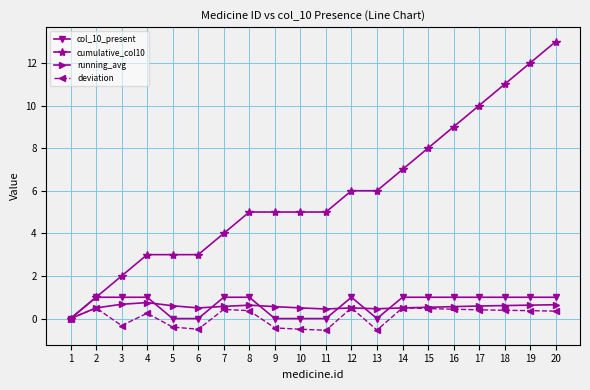

Which series has the largest range (max minus min)?

cumulative_col10